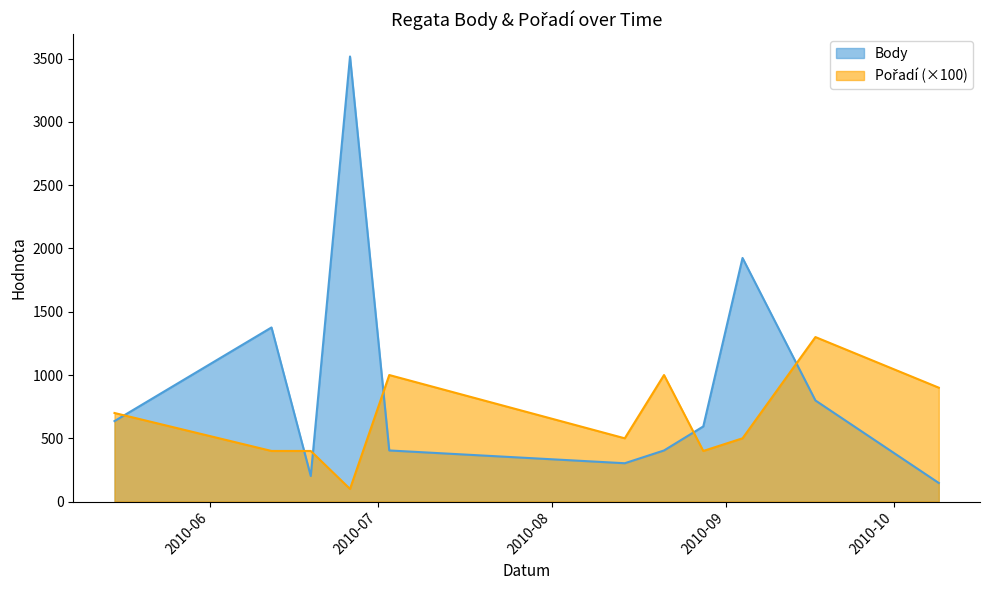

Rank the series by their average value, from lowest to highest.

Pořadí, Body